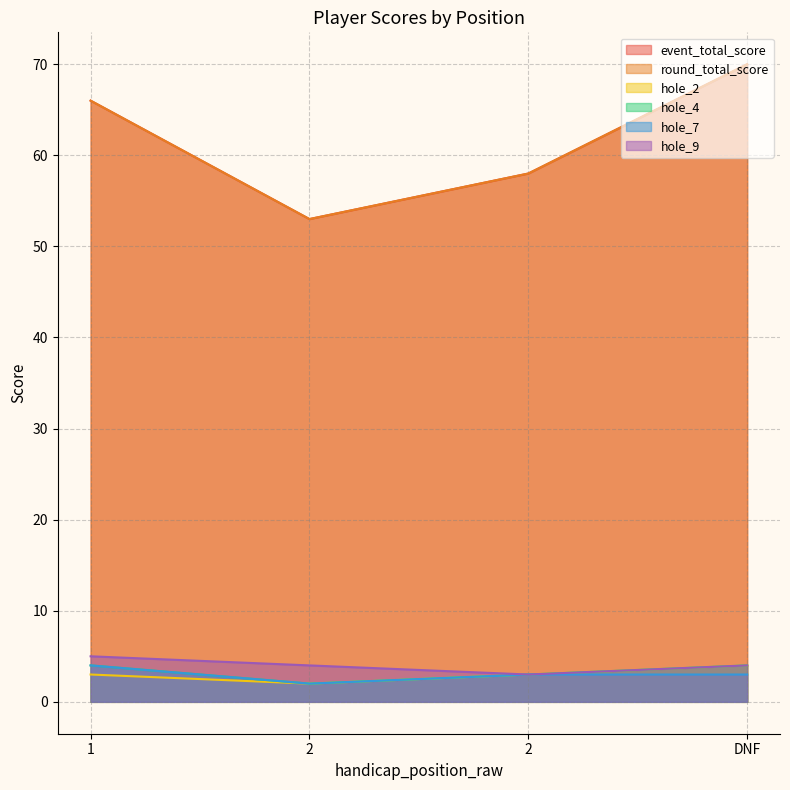

Reading left to right, transcribe all the data shown in this chart.

event_total_score: 1=66	2=53	2=58	DNF=70
round_total_score: 1=66	2=53	2=58	DNF=70
hole_2: 1=3	2=2	2=3	DNF=4
hole_4: 1=4	2=2	2=3	DNF=4
hole_7: 1=4	2=2	2=3	DNF=3
hole_9: 1=5	2=4	2=3	DNF=4